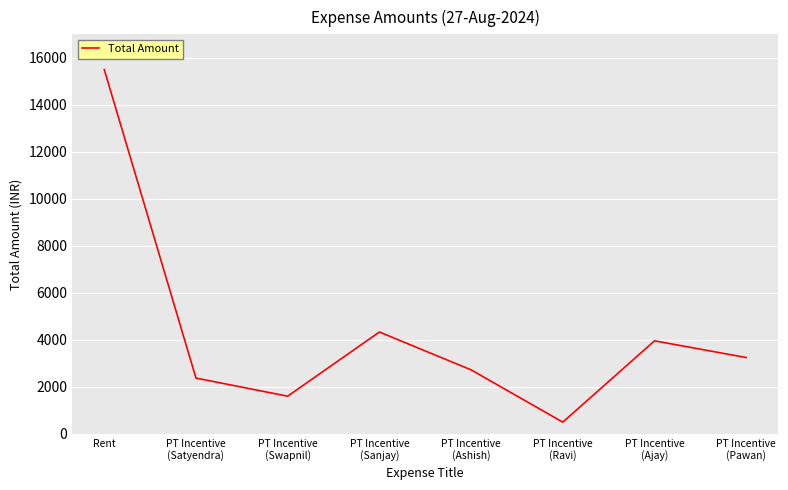

What is the sum of the values at PT Incentive
(Sanjay) and PT Incentive
(Ravi)?

4835